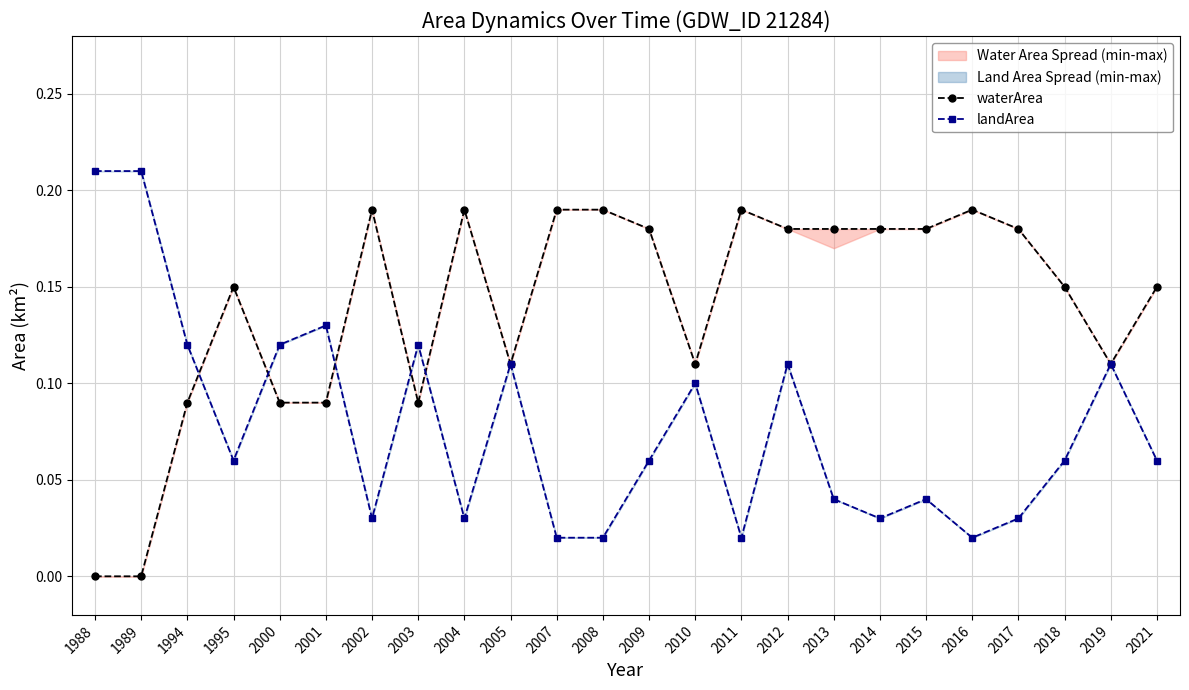

Which series has the largest total across all categories?

waterArea